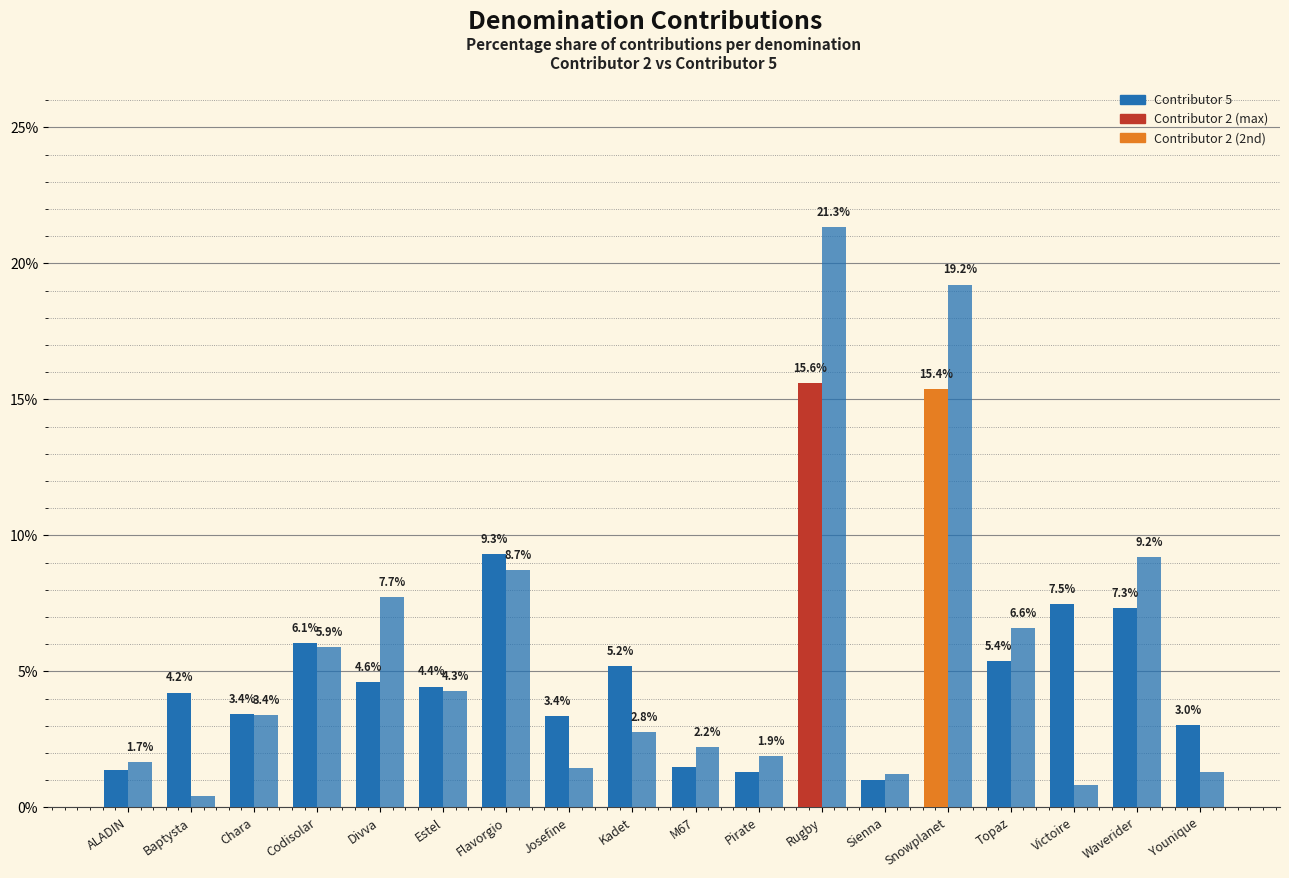

How many groups of bars are there?

18